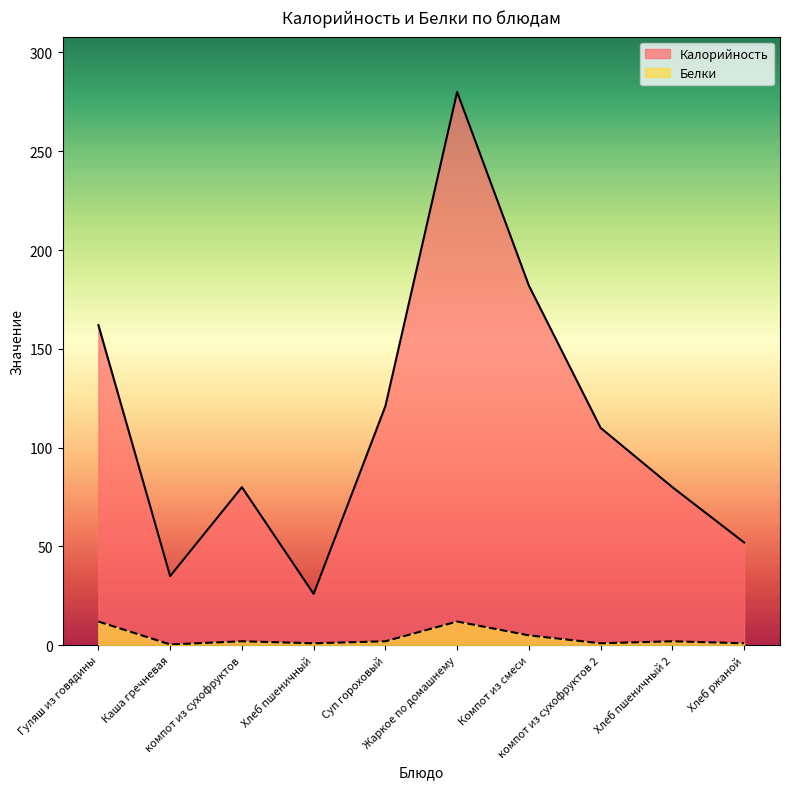

Which series has the largest total across all categories?

Калорийность